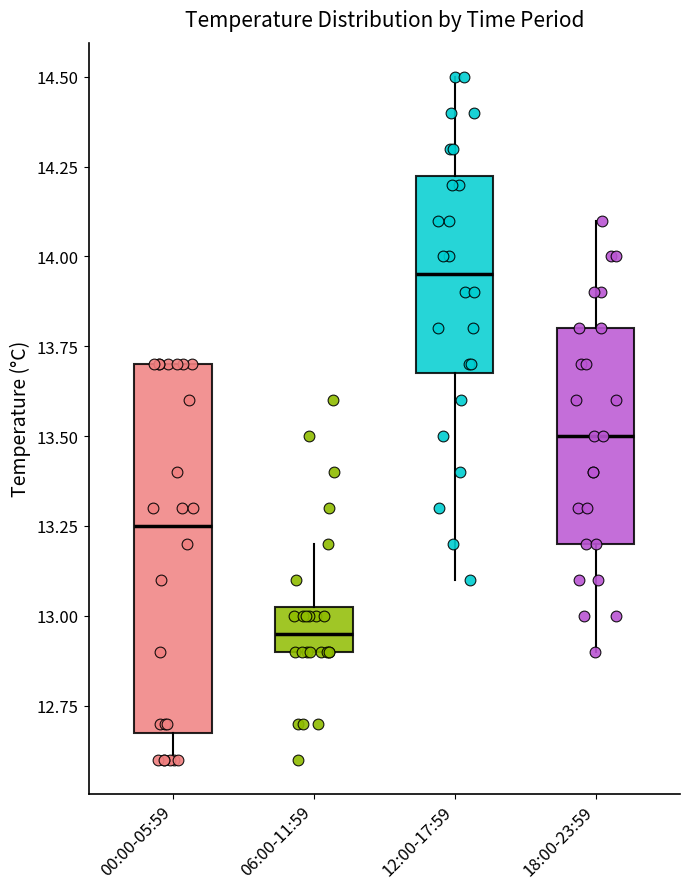

Reading left to right, transcribe this box plot: for each box, give where its median line is, the range the box spans, and where its two whiskers end, as read against the y-axis. The values are not printed on the chart, so give them approximately, as read against the axis.

00:00-05:59: median 13.25, box 12.70 to 13.70, whiskers 12.60 to 13.70
06:00-11:59: median 12.95, box 12.90 to 13.05, whiskers 12.90 to 13.20
12:00-17:59: median 13.95, box 13.70 to 14.25, whiskers 13.10 to 14.50
18:00-23:59: median 13.50, box 13.20 to 13.80, whiskers 12.90 to 14.10